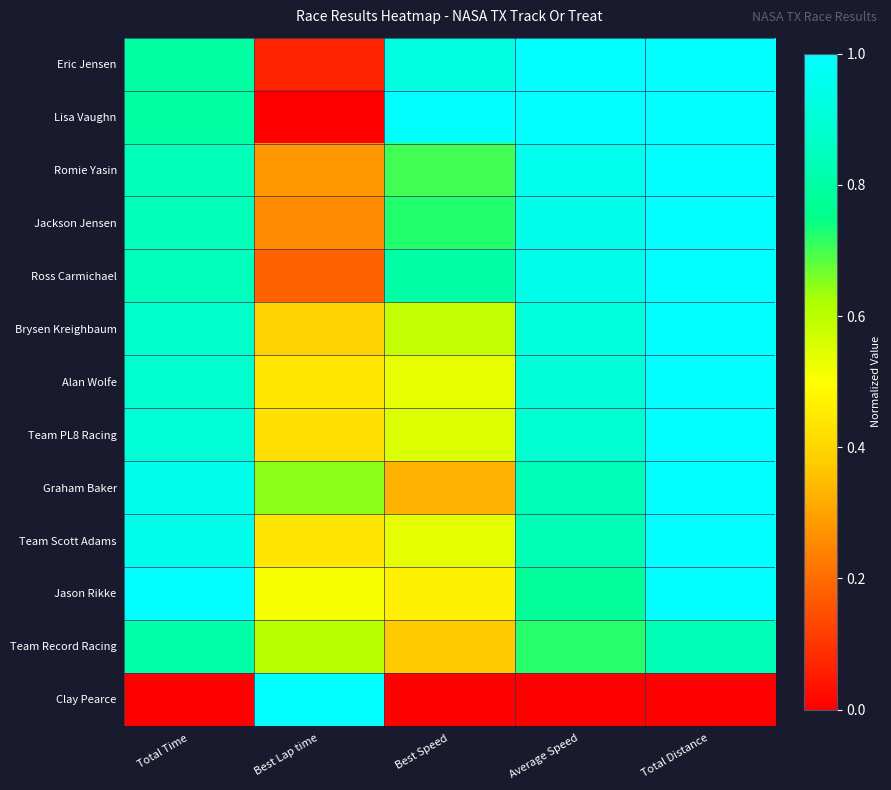

Between Average Speed and Total Time, which is larger?

Average Speed